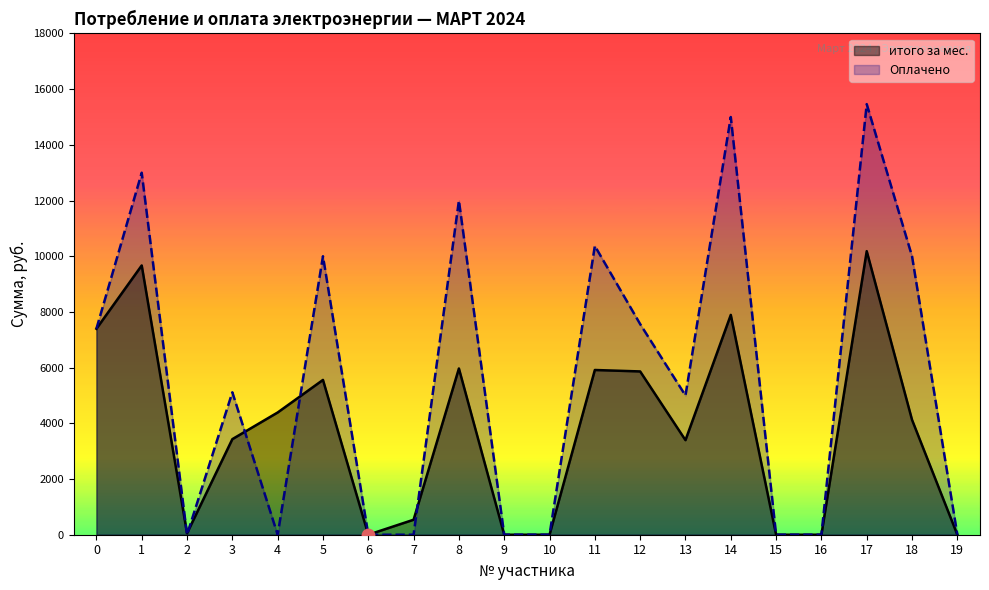

Which series contains the lowest Y value?

итого за мес.